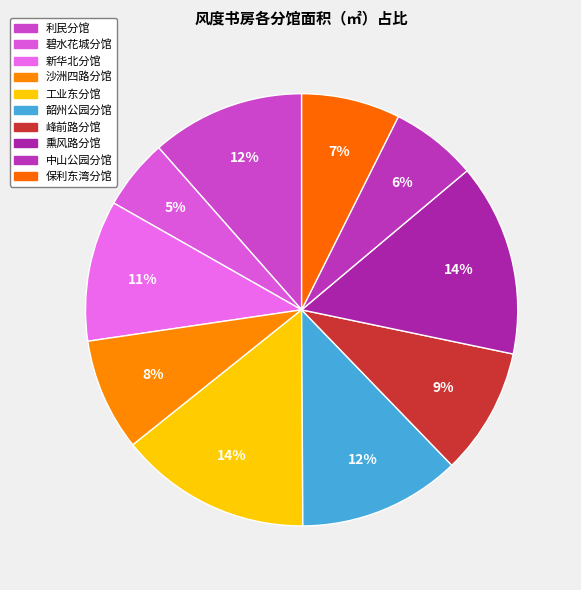

To the nearest percent, what is the difference between the 峰前路分馆 and 工业东分馆 slice percentages?

5%